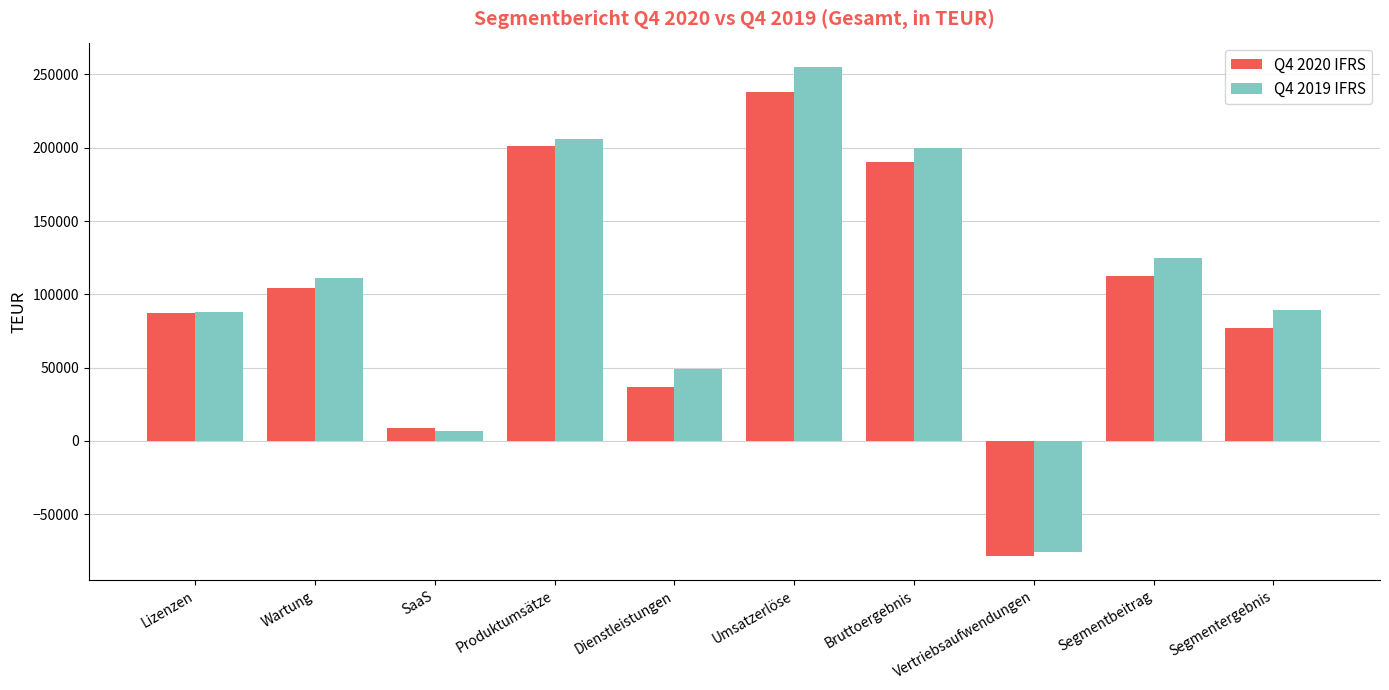

How many bars are there in total?

20